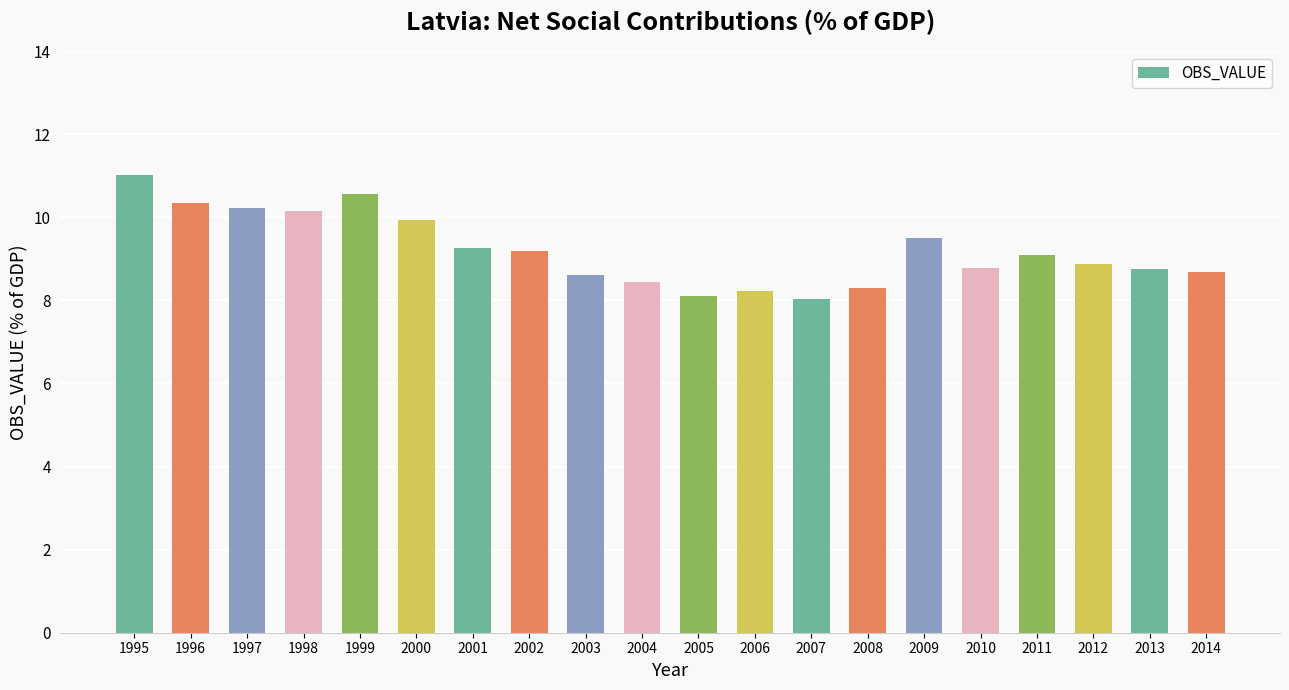

What is the minimum value shown in the chart?

8.0